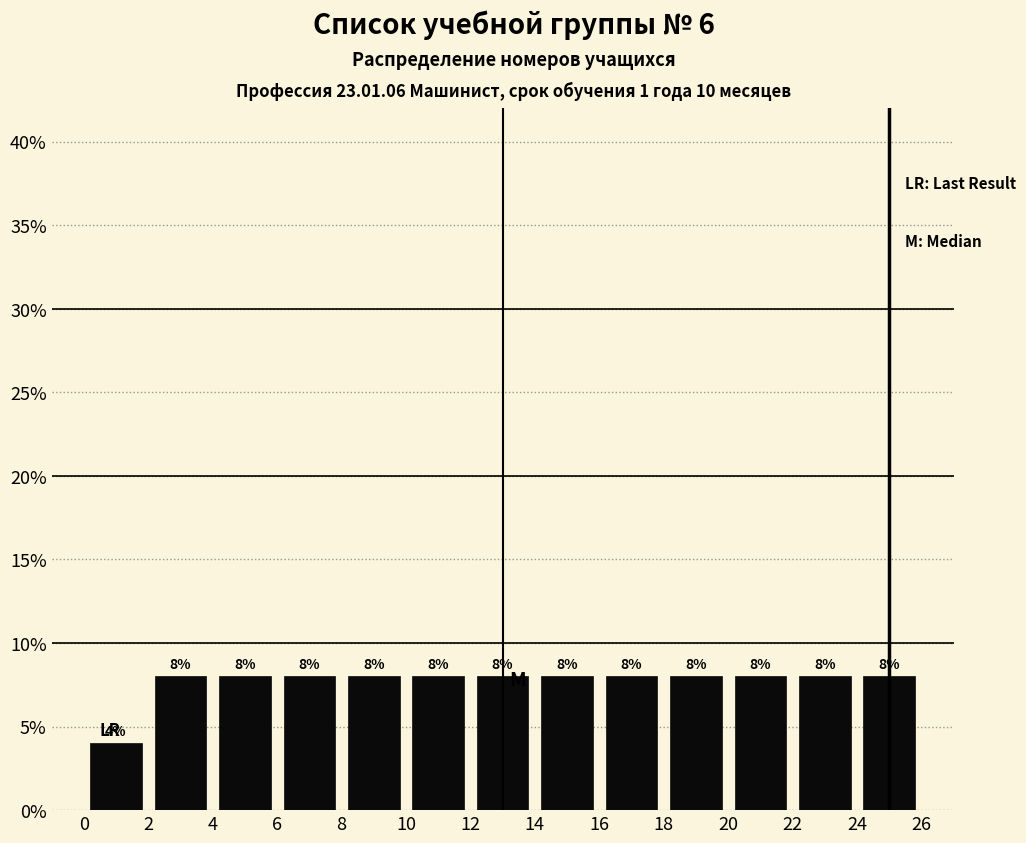

What is the height of the bar covering 6 to 8 on the x-axis?

8